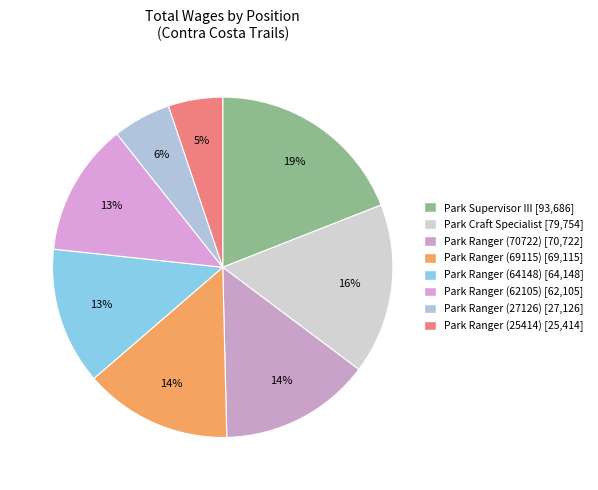

To the nearest percent, what percentage of the pie is Park Ranger (27126)?

6%